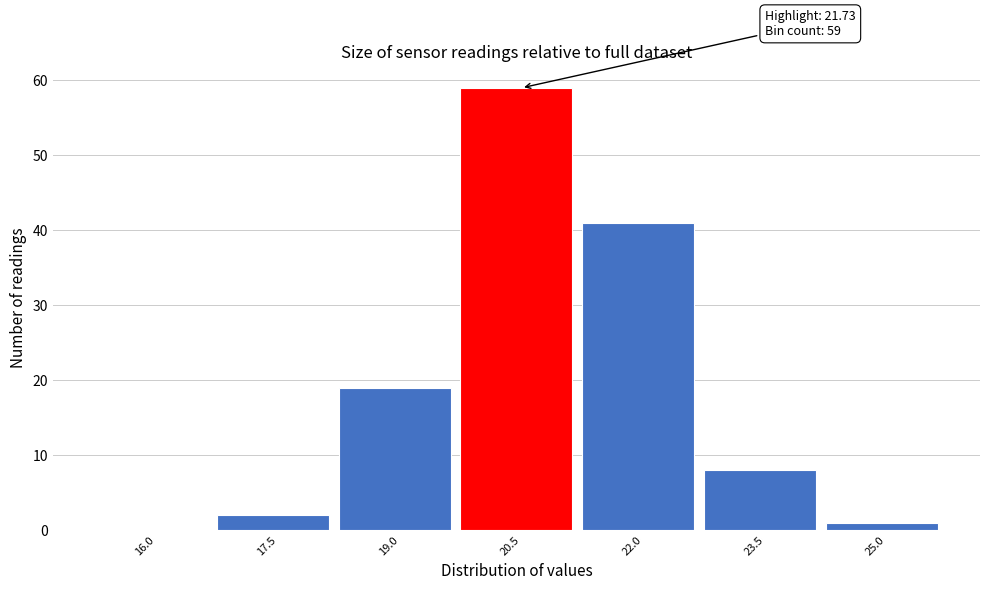

Reading right to left, transcribe all the data shown in this chart.

25.0=1	23.5=8	22.0=41	20.5=59	19.0=19	17.5=2	16.0=0